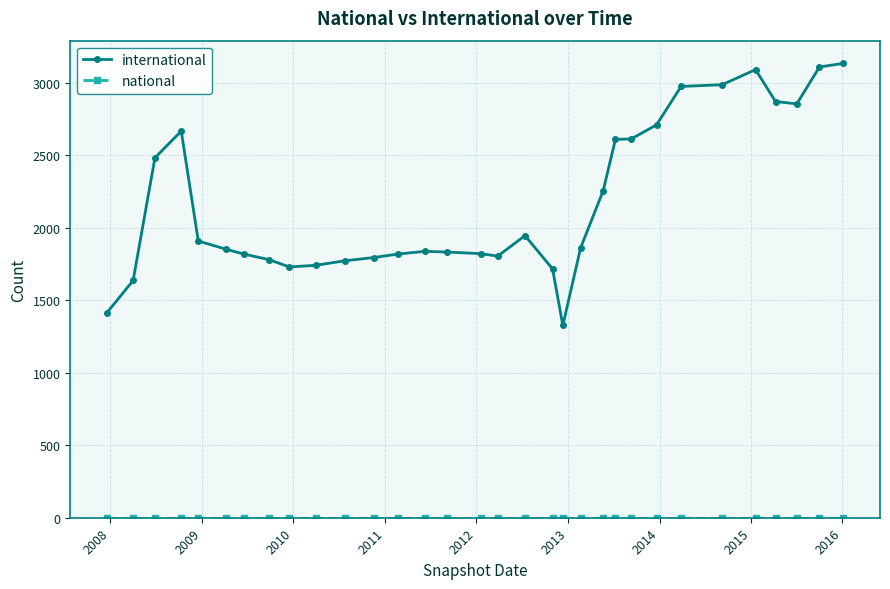

What is the greatest value displayed?

3133